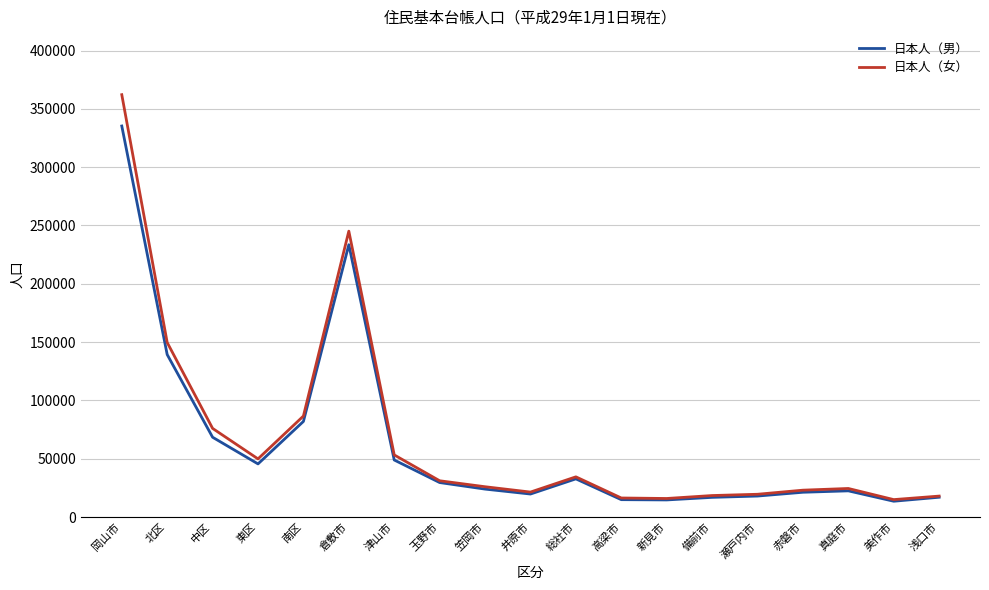

What is the highest value of the 日本人（男） series?

335291